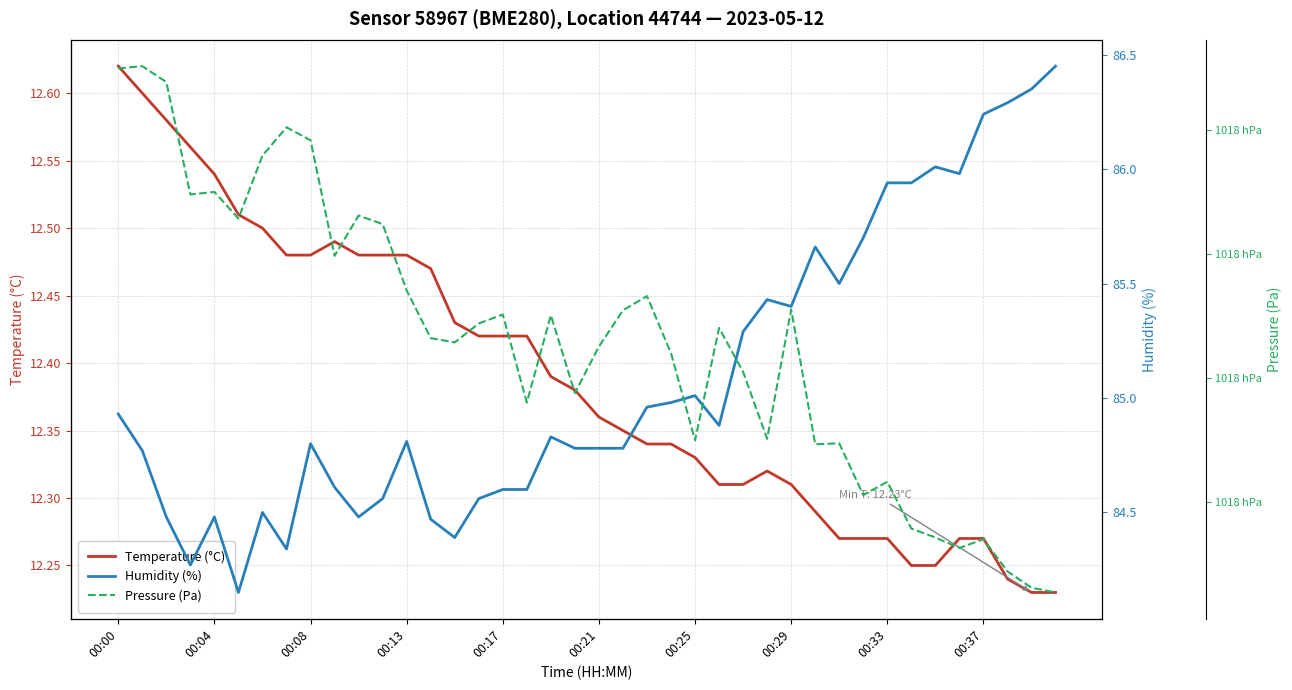

Which series has the largest range (max minus min)?

Pressure (Pa)